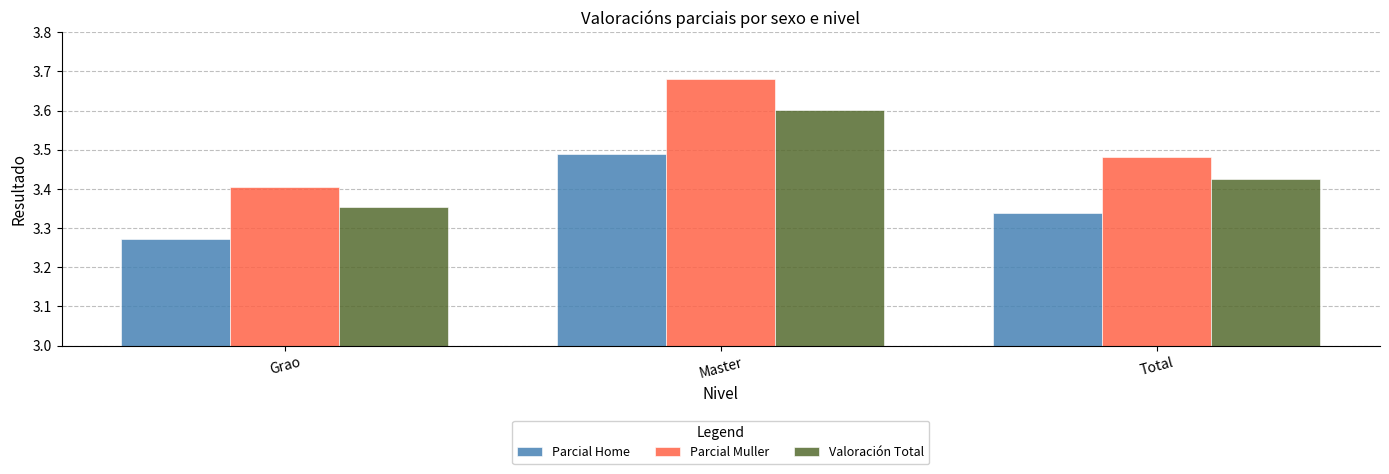

Which series has the widest spread of values?

Parcial Muller